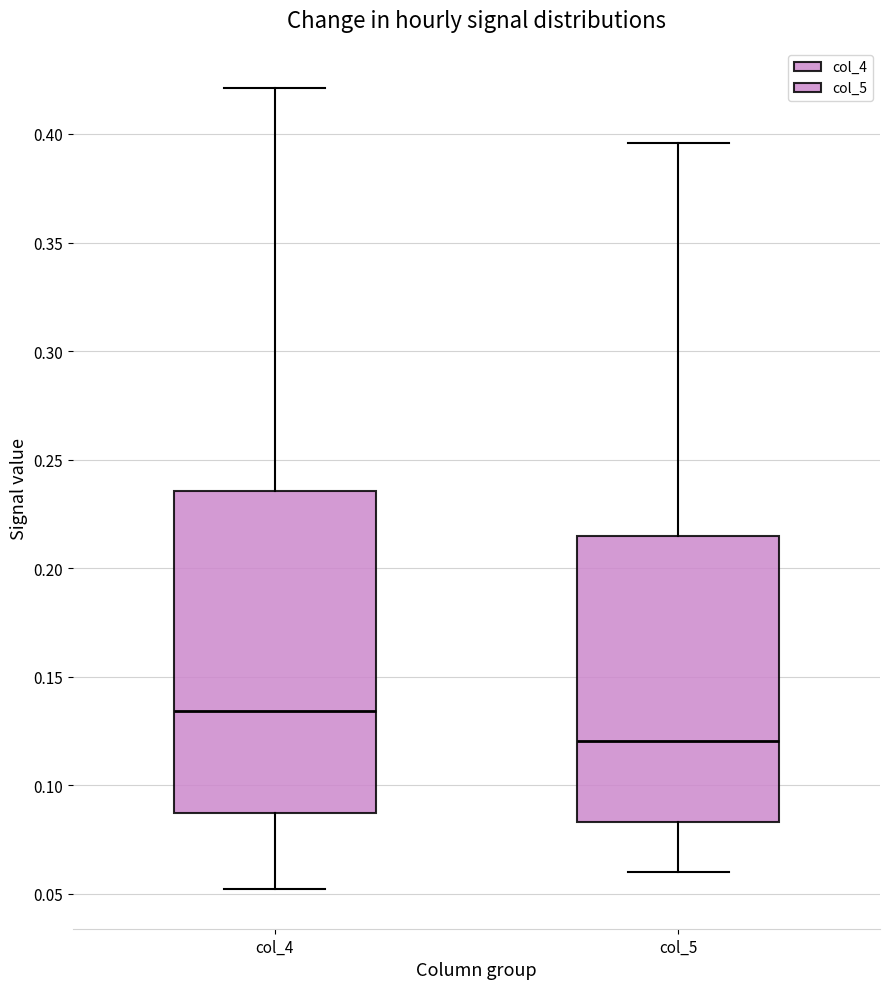

Which box has the highest median line?

col_4